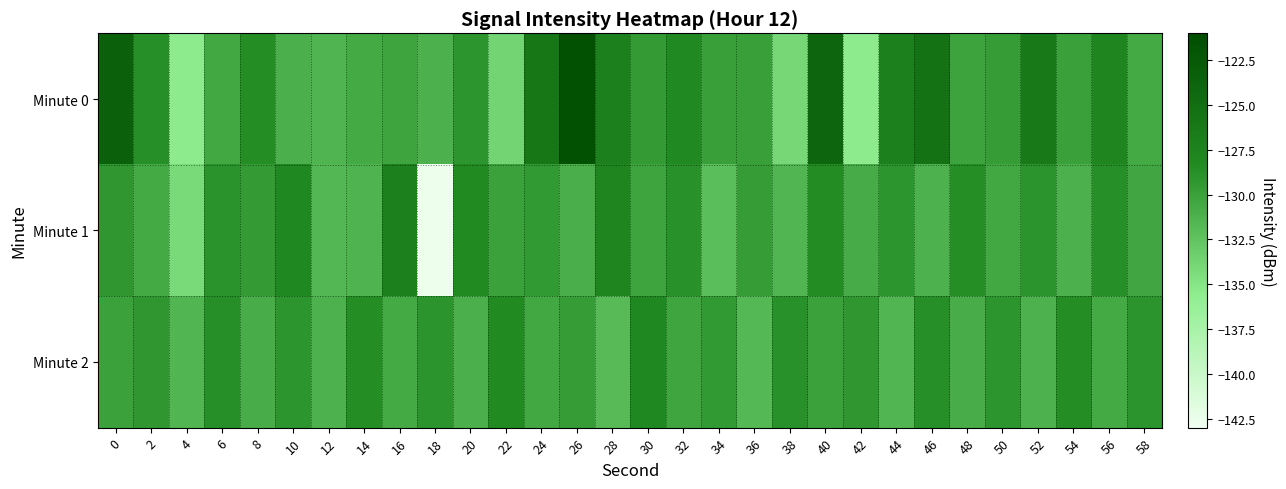

Which has a higher value, 12 or 34?

34